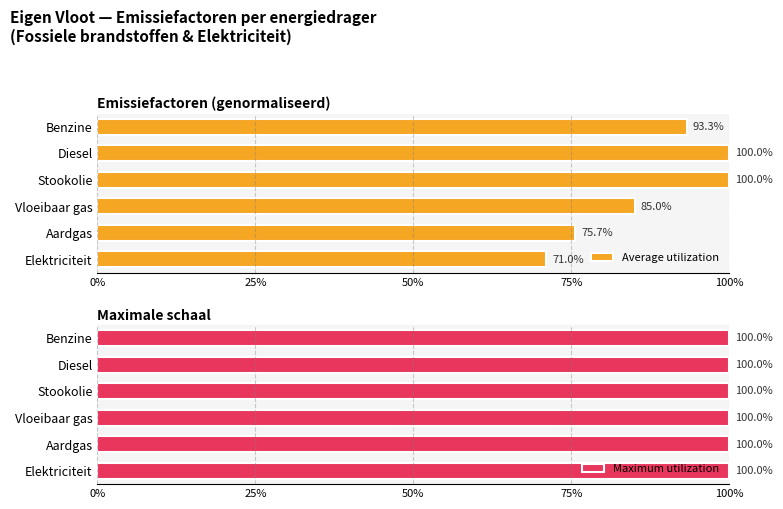

What is the difference between the maximum and minimum values in the Average utilization series?

29.0